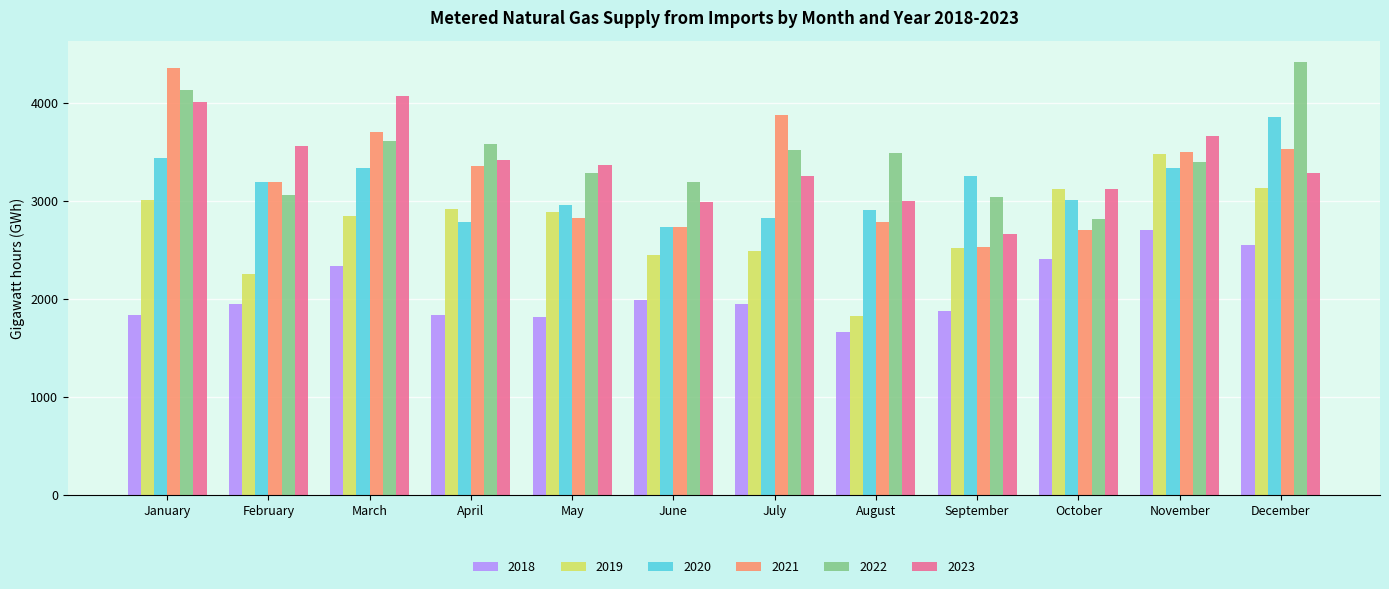

Rank the series at April from highest to lowest value.

2022, 2023, 2021, 2019, 2020, 2018